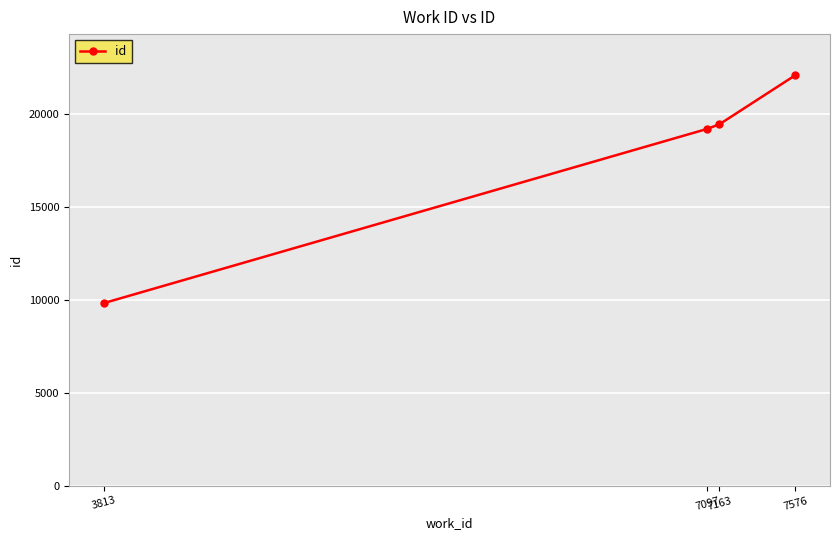

Count the number of data series in this chart.

1